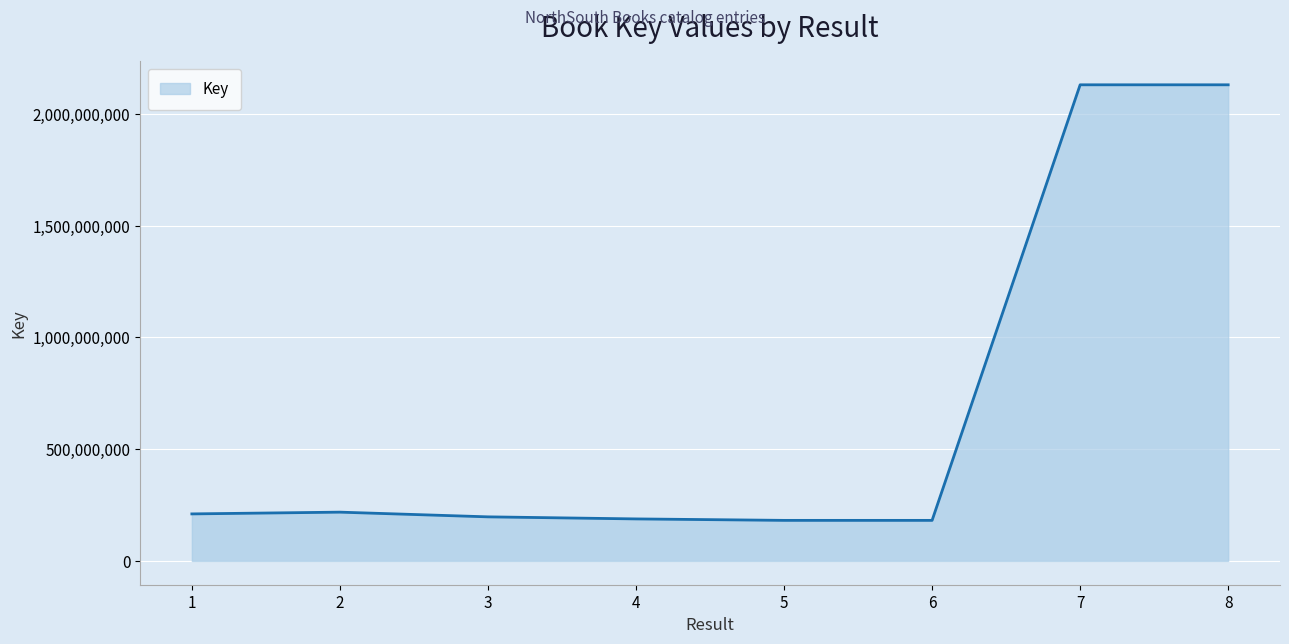

What is the change in value from 1 to 8?

+1920015565